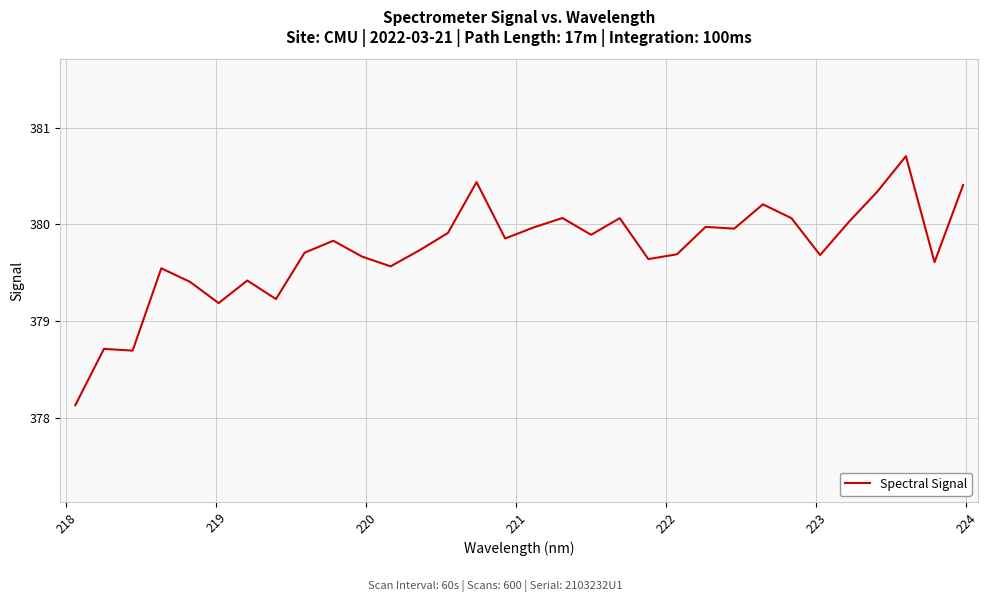

What is the greatest value displayed?

380.7